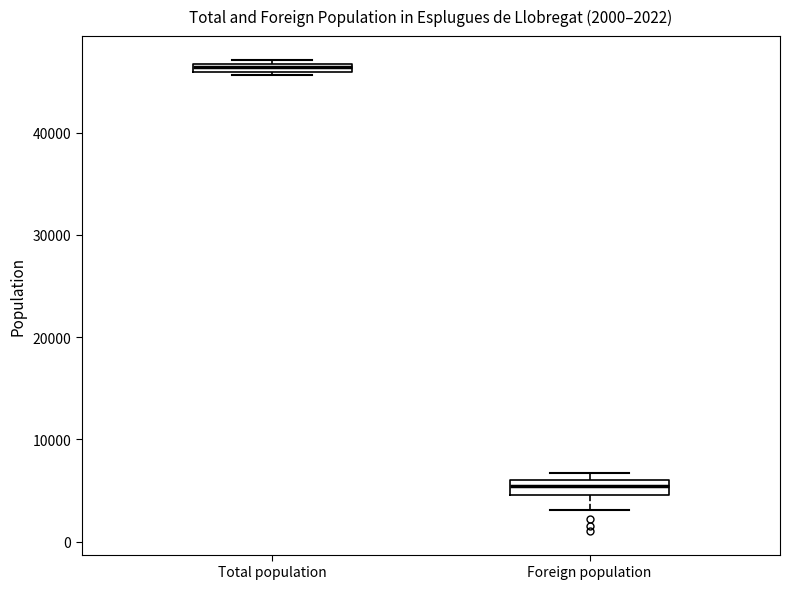

Which box's median line is the lowest?

Foreign population